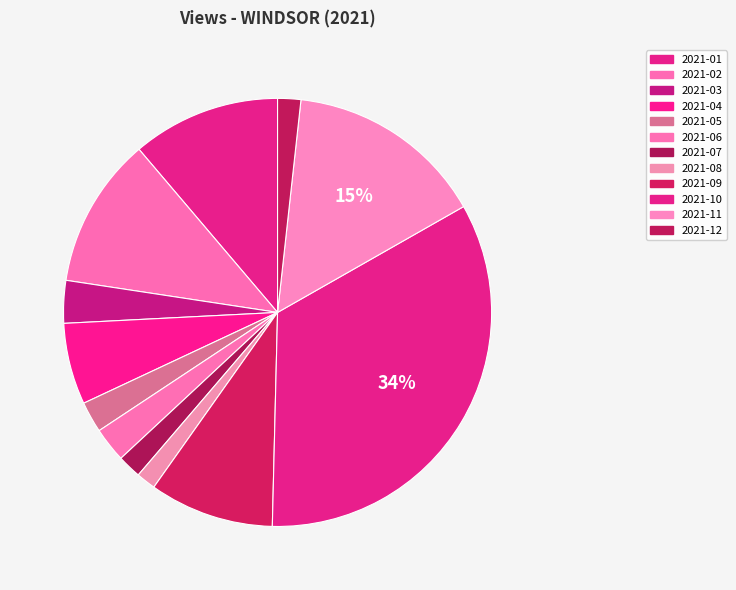

How many segments does this pie chart have?

12